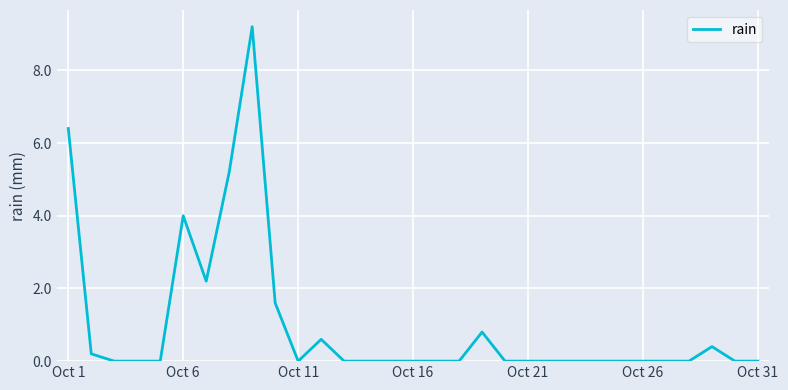

What is the difference between the maximum and minimum values?

9.2